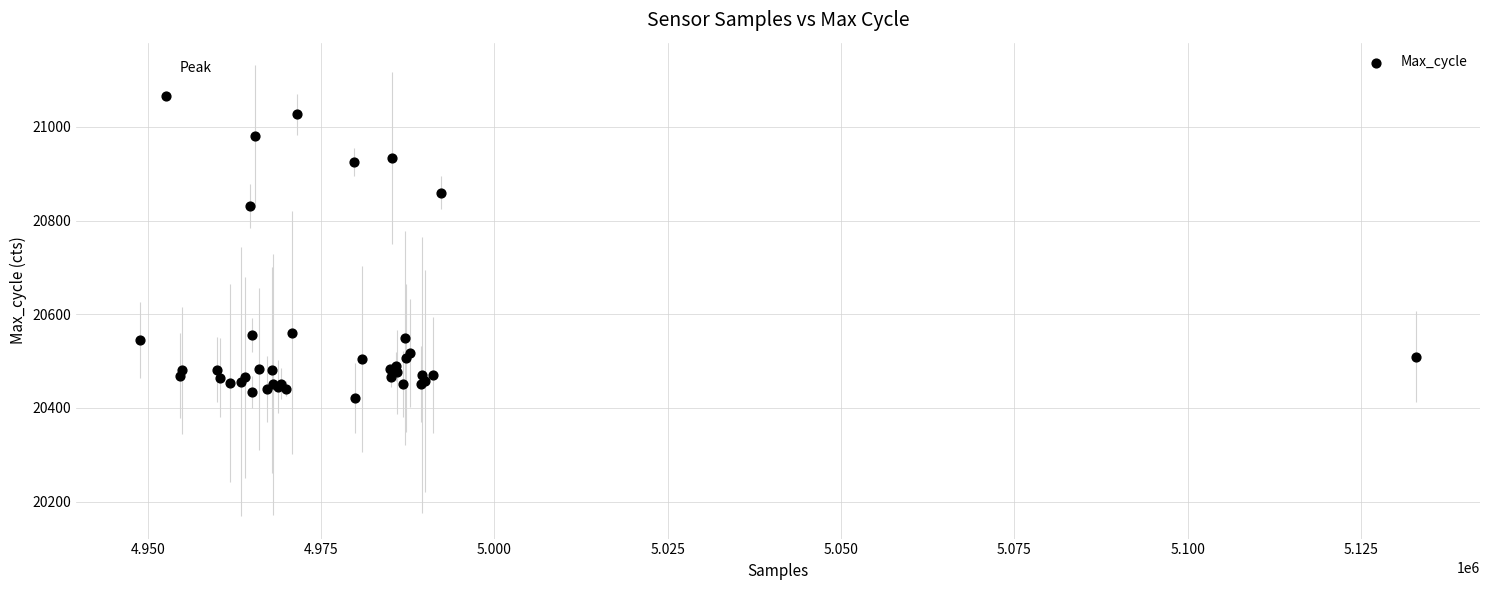

What Y value in the scatter plot is closest to 20744?

20831